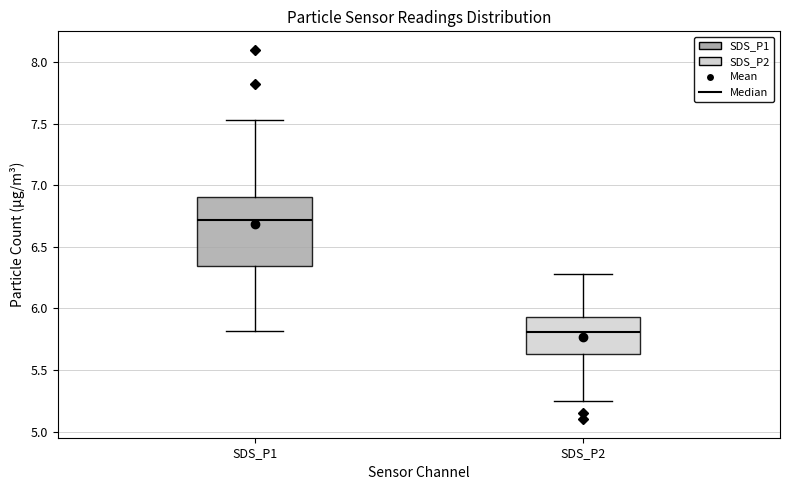

Reading left to right, read every box against the y-axis: the position of its median line, the range the box covers, and the ends of its whiskers. The values are not printed on the chart, so give them approximately, as read against the axis.

SDS_P1: median 6.70, box 6.35 to 6.90, whiskers 5.80 to 7.55
SDS_P2: median 5.80, box 5.65 to 5.95, whiskers 5.25 to 6.30